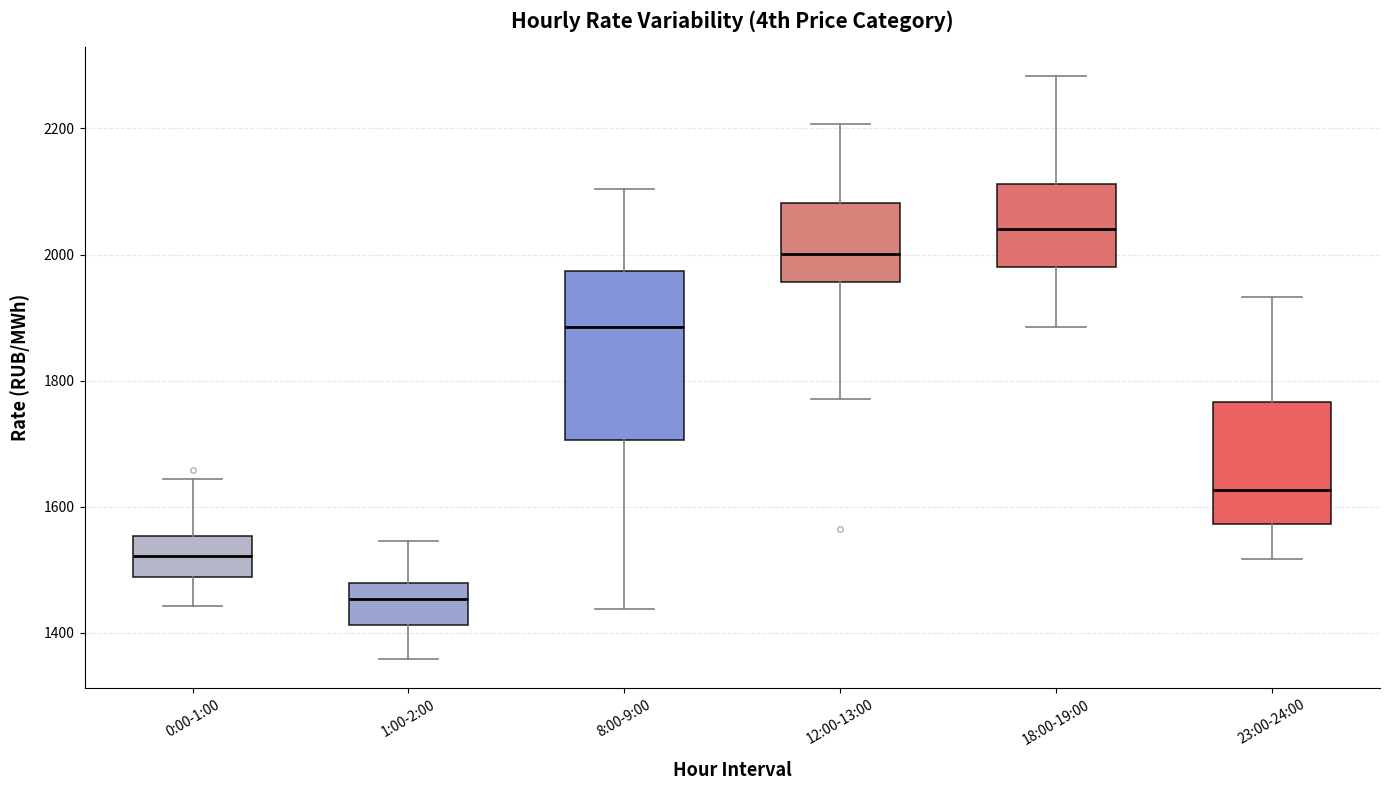

Where is the lower edge of the box for 23:00-24:00 on the y-axis? The values are not printed on the chart, so give them approximately, as read against the axis.

1580